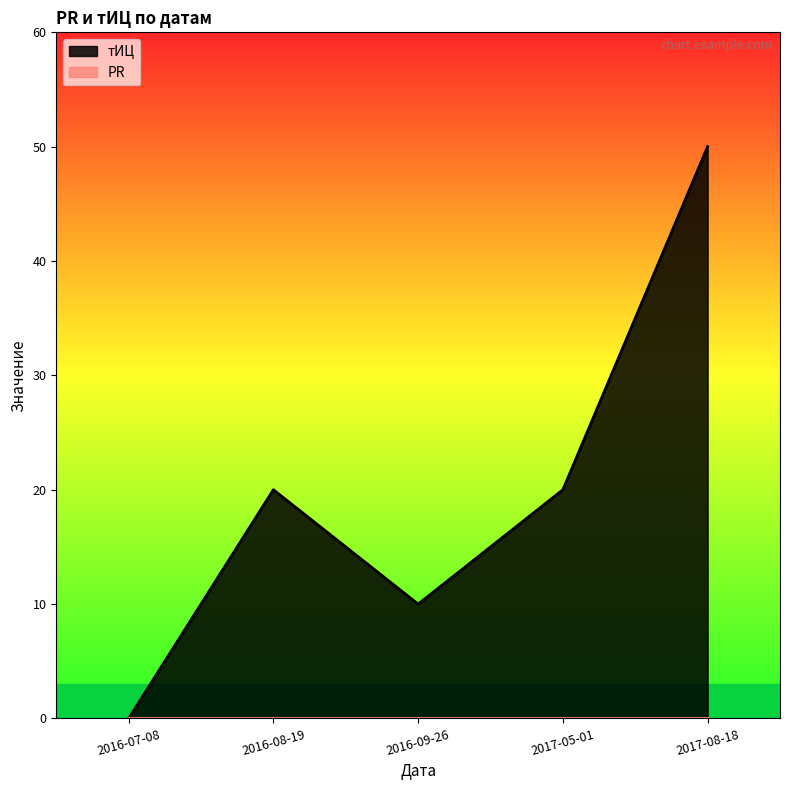

Between 2016-09-26 and 2016-08-19, which is larger?

2016-08-19